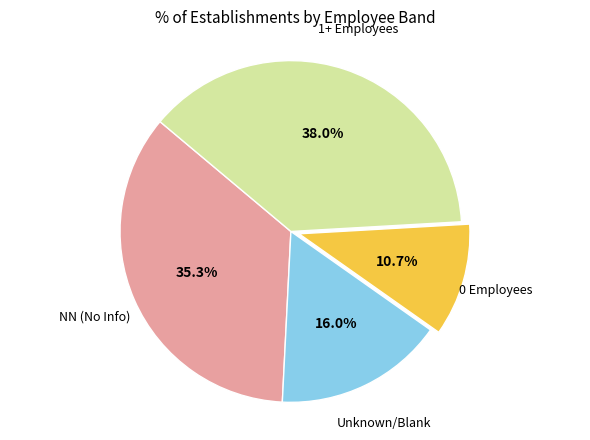

Is there any slice that represents more than half of the pie?

No